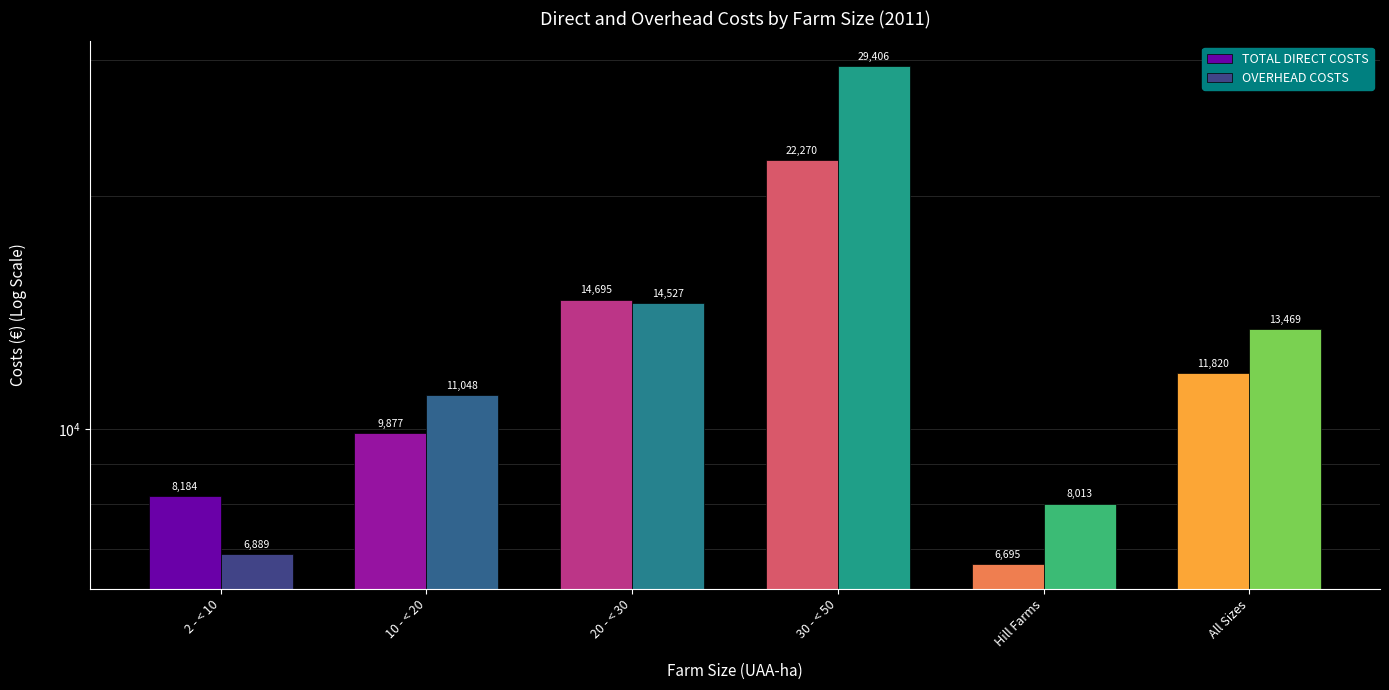

Which has a higher value, 30 - < 50 or 20 - < 30?

30 - < 50